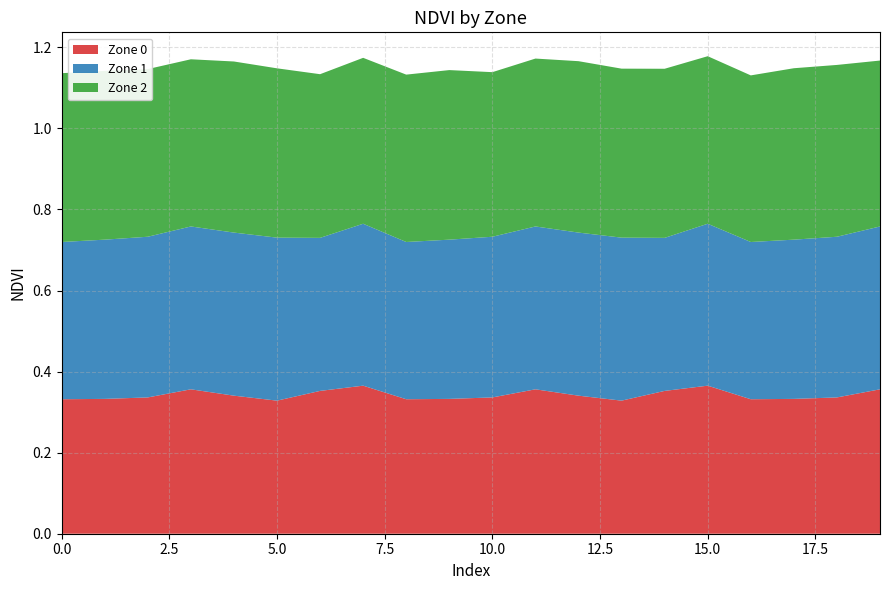

Reading left to right, what are all the values shown in this chart?

Zone 0: 0.3	0.3	0.3	0.4	0.3	0.3	0.4	0.4	0.3	0.3	0.3	0.4	0.3	0.3	0.4	0.4	0.3	0.3	0.3	0.4
Zone 1: 0.4	0.4	0.4	0.4	0.4	0.4	0.4	0.4	0.4	0.4	0.4	0.4	0.4	0.4	0.4	0.4	0.4	0.4	0.4	0.4
Zone 2: 0.4	0.4	0.4	0.4	0.4	0.4	0.4	0.4	0.4	0.4	0.4	0.4	0.4	0.4	0.4	0.4	0.4	0.4	0.4	0.4